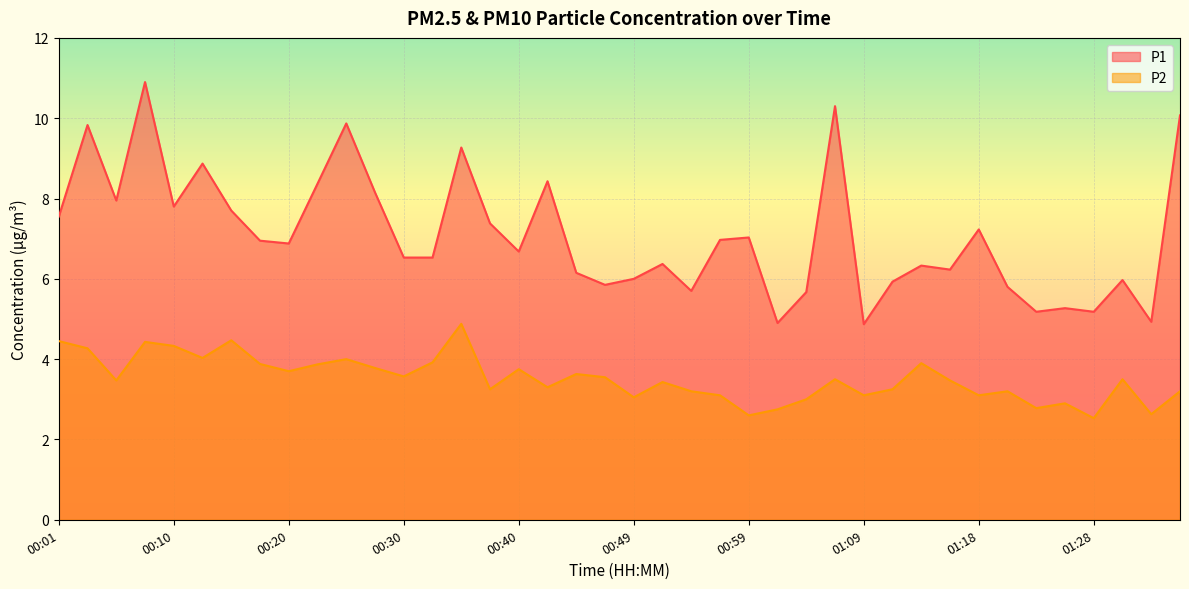

At which category does P1 reach its first local valley?

00:05